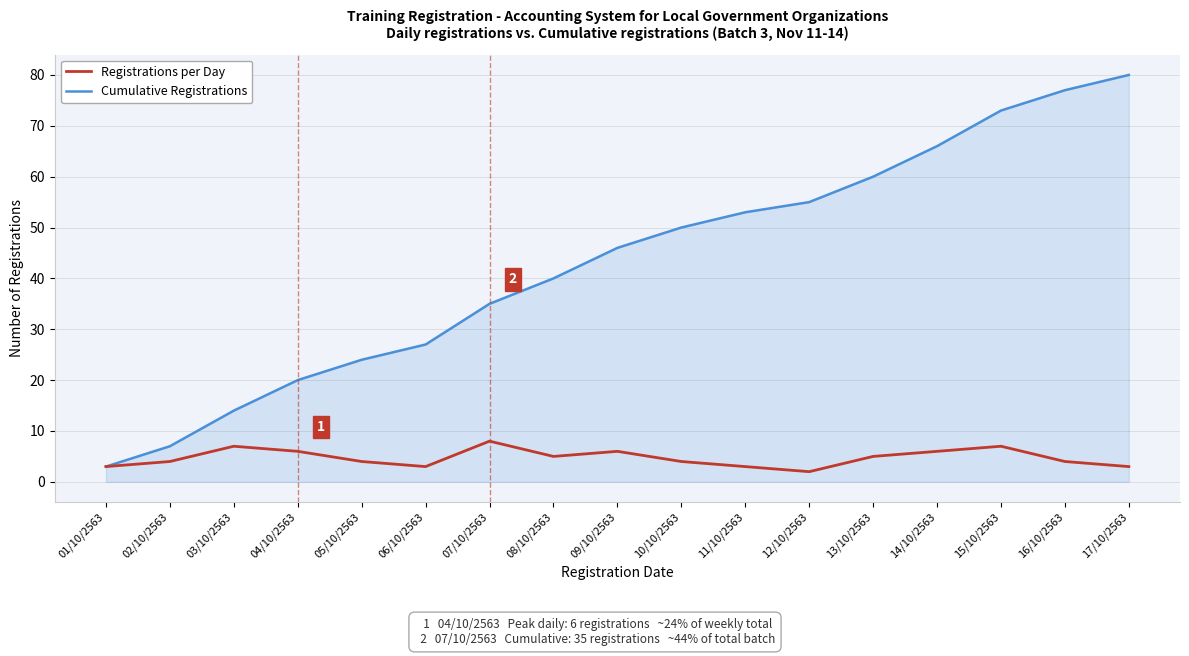

Rank the series at 03/10/2563 from lowest to highest value.

Registrations per Day, Cumulative Registrations